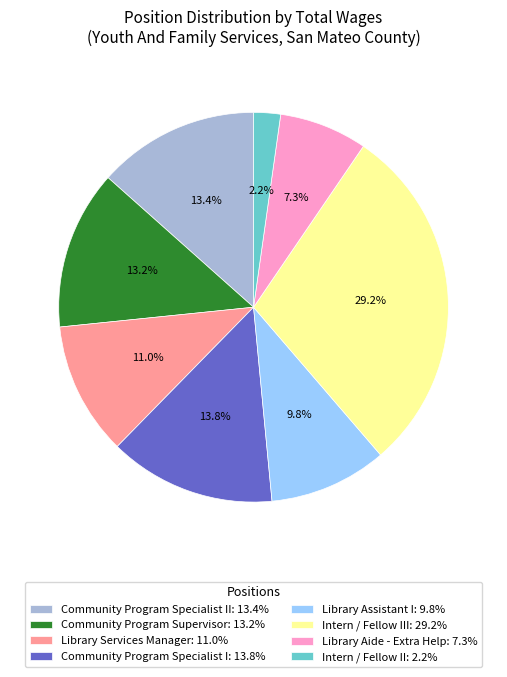

Does any single category account for the majority?

No